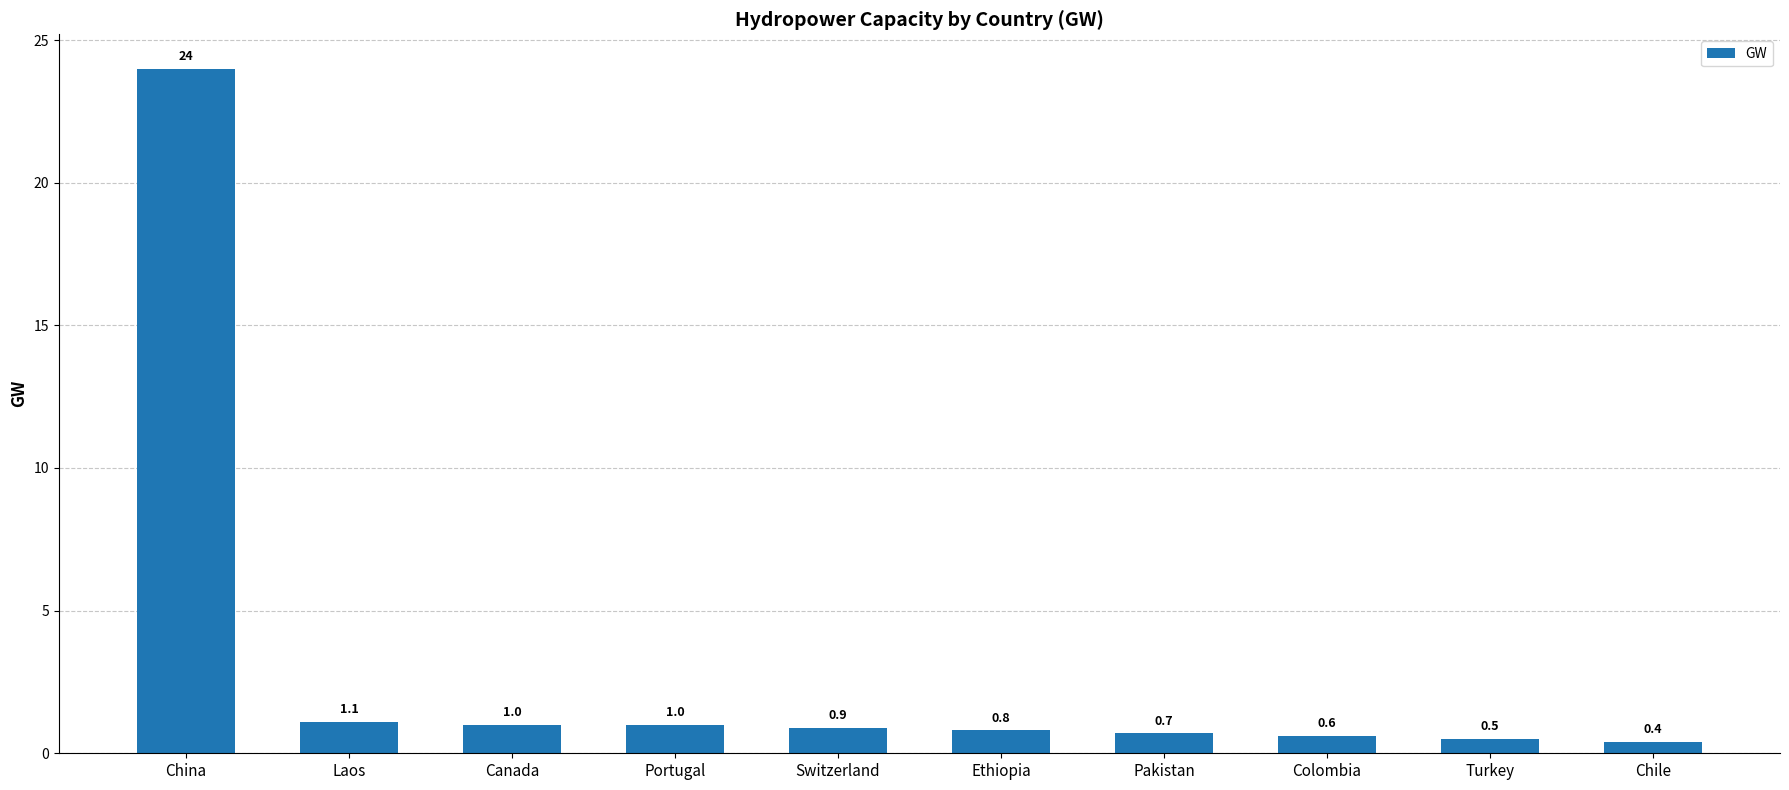

What is the minimum value shown in the chart?

0.4